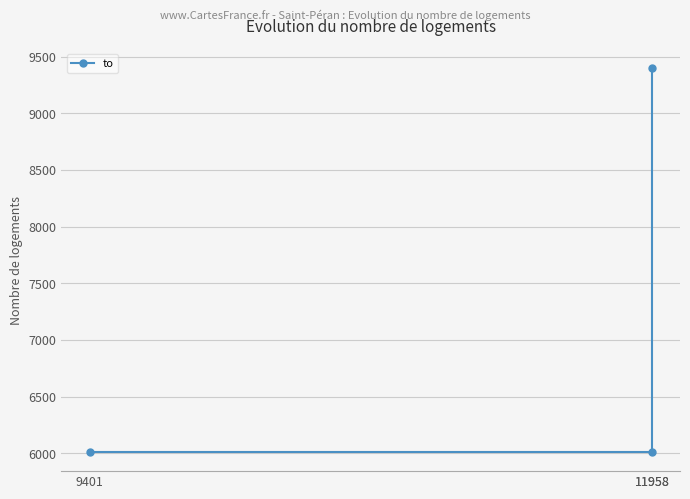

Does the chart display data point markers on the line(s)?

Yes